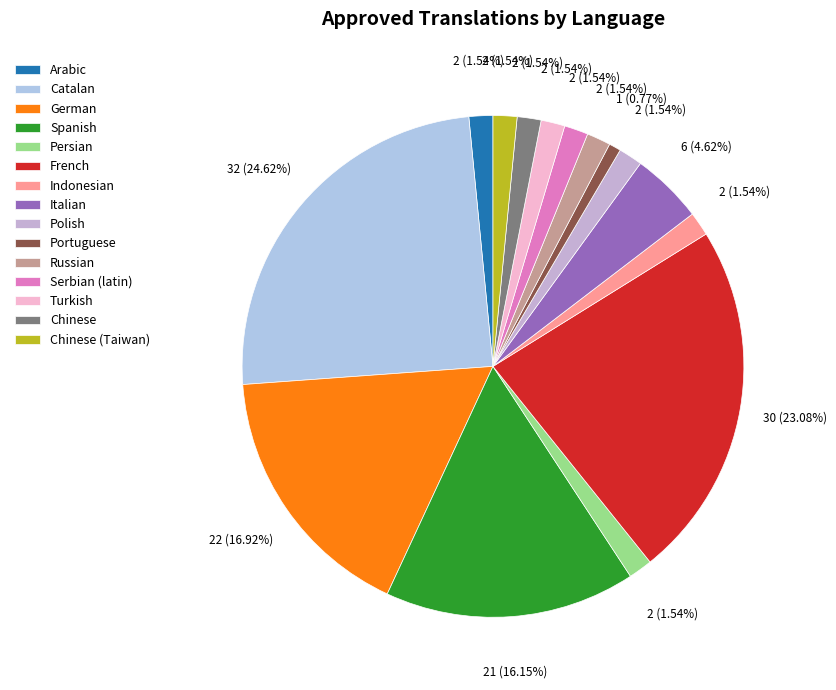

How many slices are in this pie chart?

15